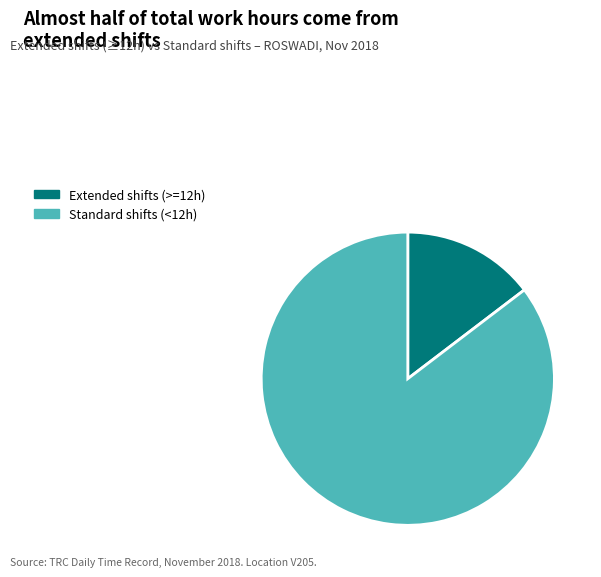

Which slice is the largest?

Standard shifts (<12h)